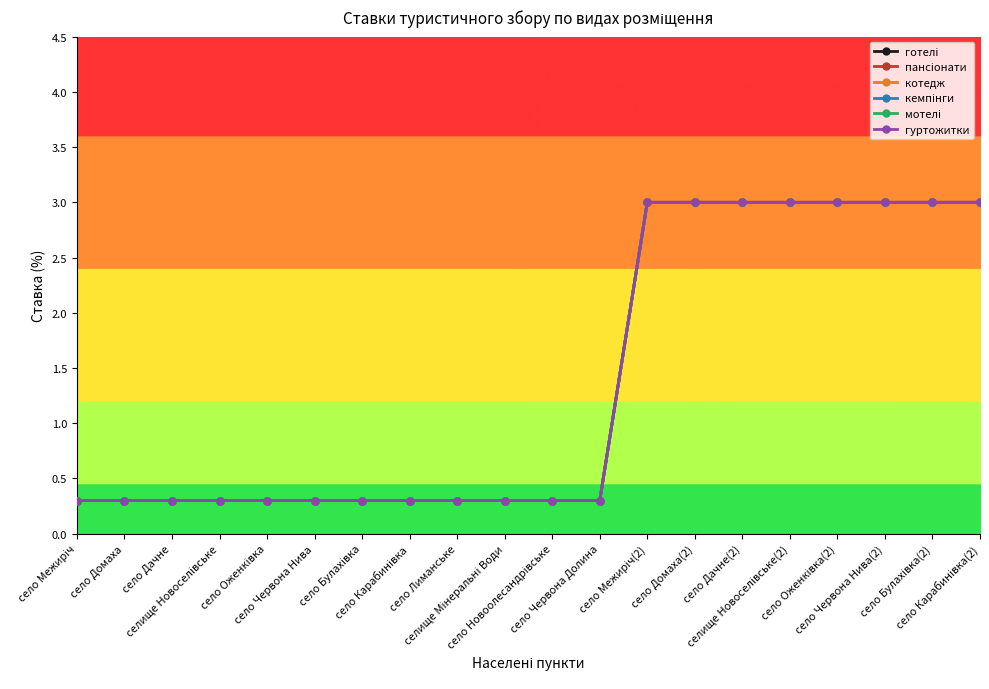

What is the label of the 14th point from the left?

село Домаха(2)